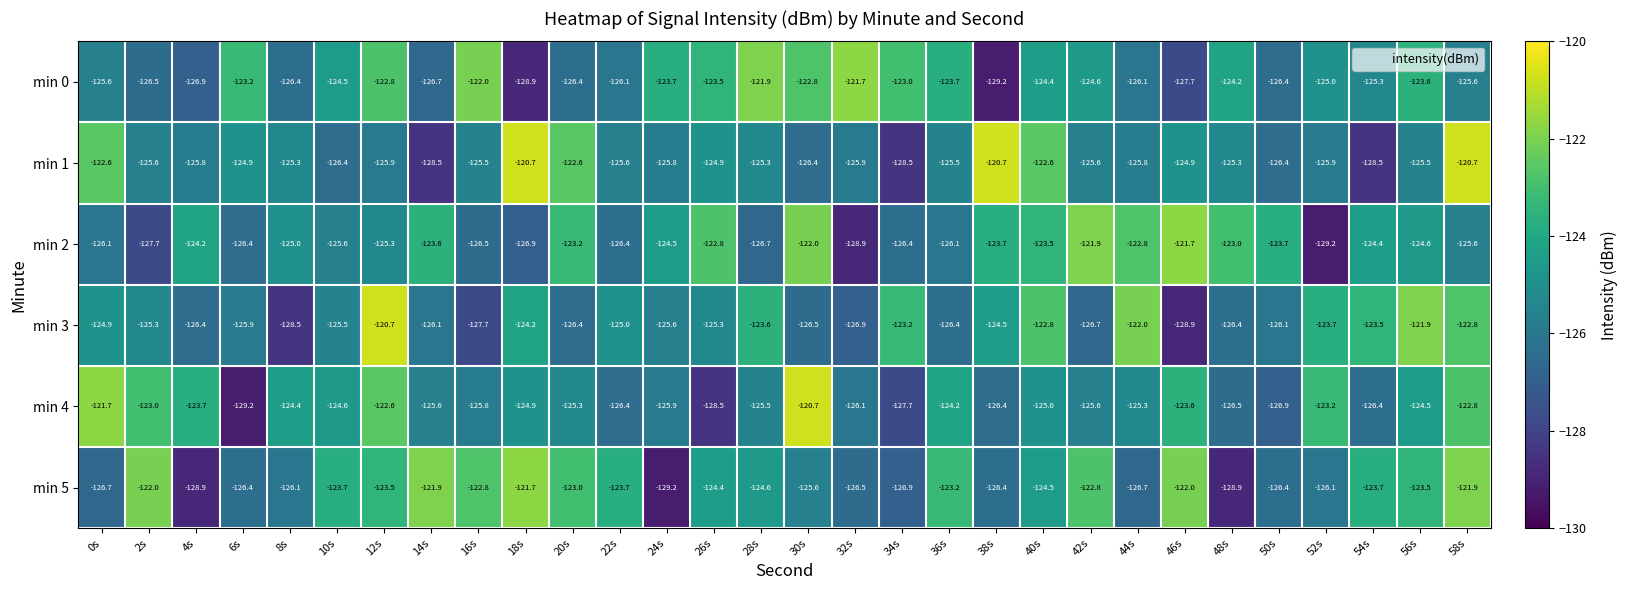

What is the difference between the maximum and second lowest values in the min 3 series?

7.8